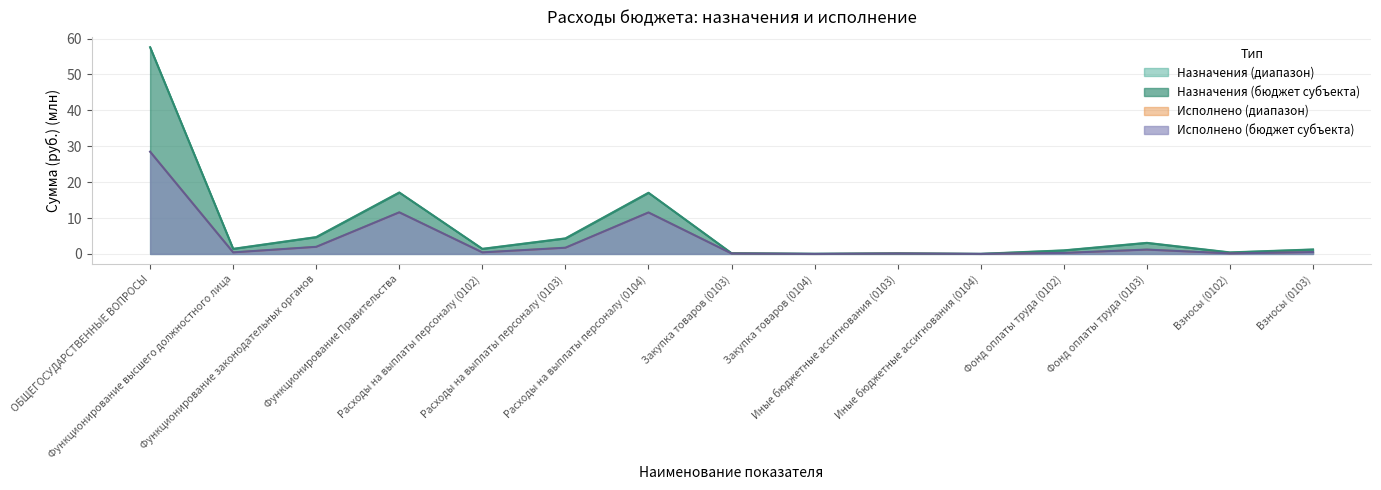

Reading left to right, list all the values displayed in this chart.

Утвержденные назначения (консолидированный): ОБЩЕГОСУДАРСТВЕННЫЕ ВОПРОСЫ=57.6	Функционирование высшего должностного лица=1.4	Функционирование законодательных органов=4.7	Функционирование Правительства=17.1	Расходы на выплаты персоналу (0102)=1.4	Расходы на выплаты персоналу (0103)=4.3	Расходы на выплаты персоналу (0104)=17.0	Закупка товаров (0103)=0.2	Закупка товаров (0104)=0.0	Иные бюджетные ассигнования (0103)=0.2	Иные бюджетные ассигнования (0104)=0.0	Фонд оплаты труда (0102)=1.0	Фонд оплаты труда (0103)=3.1	Взносы (0102)=0.4	Взносы (0103)=1.2
Утвержденные назначения (бюджет субъекта): ОБЩЕГОСУДАРСТВЕННЫЕ ВОПРОСЫ=57.6	Функционирование высшего должностного лица=1.4	Функционирование законодательных органов=4.7	Функционирование Правительства=17.1	Расходы на выплаты персоналу (0102)=1.4	Расходы на выплаты персоналу (0103)=4.3	Расходы на выплаты персоналу (0104)=17.0	Закупка товаров (0103)=0.2	Закупка товаров (0104)=0.0	Иные бюджетные ассигнования (0103)=0.2	Иные бюджетные ассигнования (0104)=0.0	Фонд оплаты труда (0102)=1.0	Фонд оплаты труда (0103)=3.1	Взносы (0102)=0.4	Взносы (0103)=1.2
Исполнено (консолидированный): ОБЩЕГОСУДАРСТВЕННЫЕ ВОПРОСЫ=28.5	Функционирование высшего должностного лица=0.4	Функционирование законодательных органов=2.0	Функционирование Правительства=11.6	Расходы на выплаты персоналу (0102)=0.4	Расходы на выплаты персоналу (0103)=1.7	Расходы на выплаты персоналу (0104)=11.6	Закупка товаров (0103)=0.1	Закупка товаров (0104)=0.0	Иные бюджетные ассигнования (0103)=0.1	Иные бюджетные ассигнования (0104)=0.0	Фонд оплаты труда (0102)=0.3	Фонд оплаты труда (0103)=1.2	Взносы (0102)=0.2	Взносы (0103)=0.5
Исполнено (бюджет субъекта): ОБЩЕГОСУДАРСТВЕННЫЕ ВОПРОСЫ=28.5	Функционирование высшего должностного лица=0.4	Функционирование законодательных органов=2.0	Функционирование Правительства=11.6	Расходы на выплаты персоналу (0102)=0.4	Расходы на выплаты персоналу (0103)=1.7	Расходы на выплаты персоналу (0104)=11.6	Закупка товаров (0103)=0.1	Закупка товаров (0104)=0.0	Иные бюджетные ассигнования (0103)=0.1	Иные бюджетные ассигнования (0104)=0.0	Фонд оплаты труда (0102)=0.3	Фонд оплаты труда (0103)=1.2	Взносы (0102)=0.2	Взносы (0103)=0.5